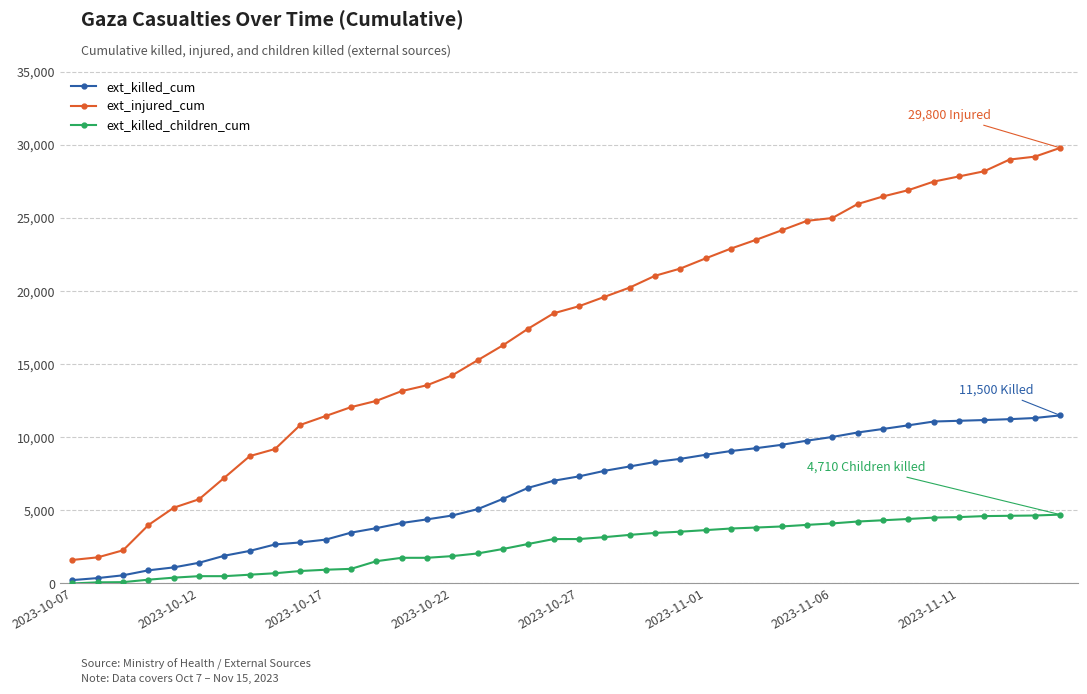

True or false: ext_injured_cum and ext_killed_cum cross at least once.

False